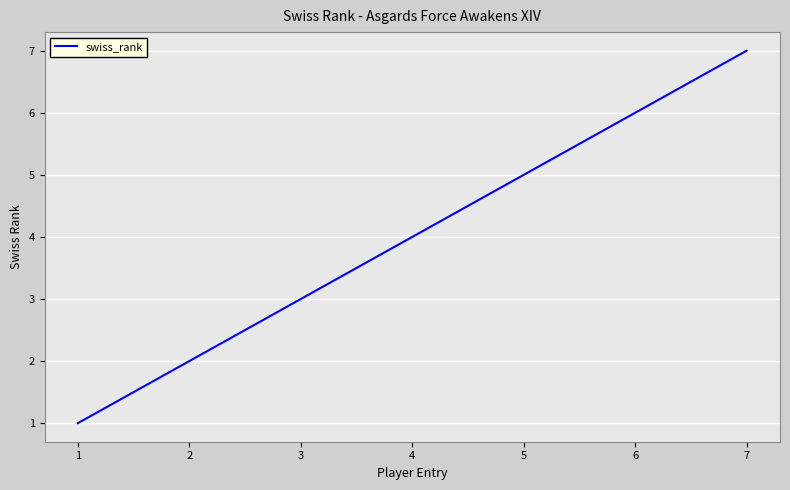

True or false: there are more than 1 points higher than both neighbors.

False